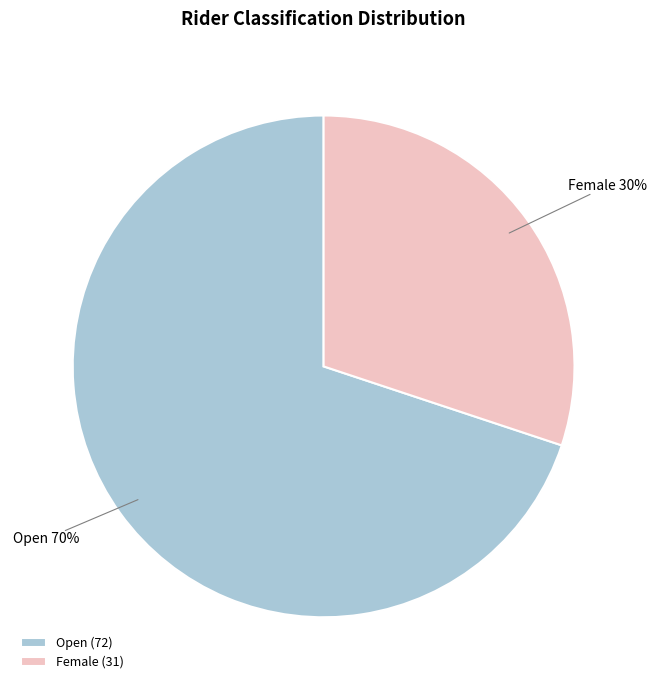

To the nearest percent, what is the combined percentage of Open and Female?

100%